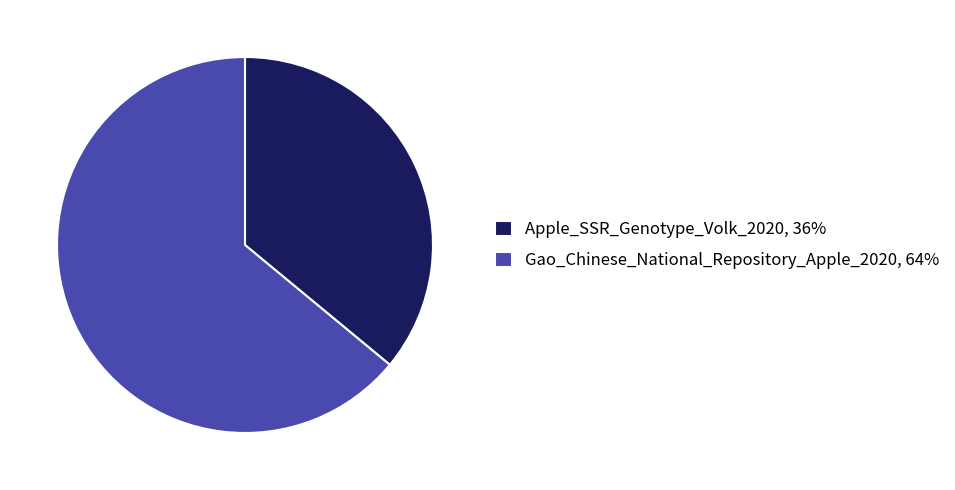

Which slice is the smallest?

Apple_SSR_Genotype_Volk_2020, 36%